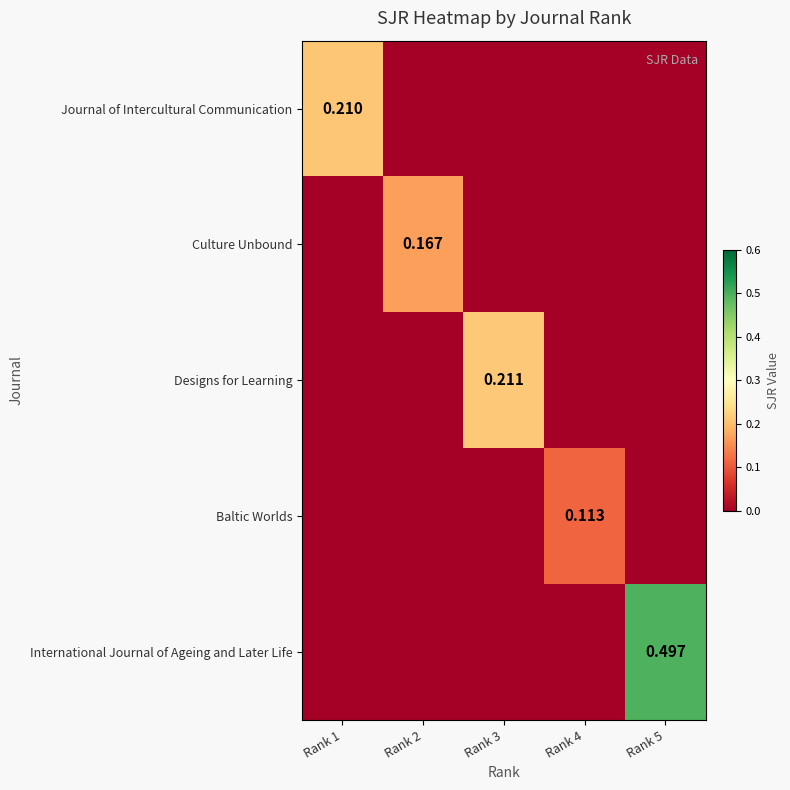

Rank the series by their maximum value, from highest to lowest.

International Journal of Ageing and Later Life, Designs for Learning, Journal of Intercultural Communication, Culture Unbound, Baltic Worlds